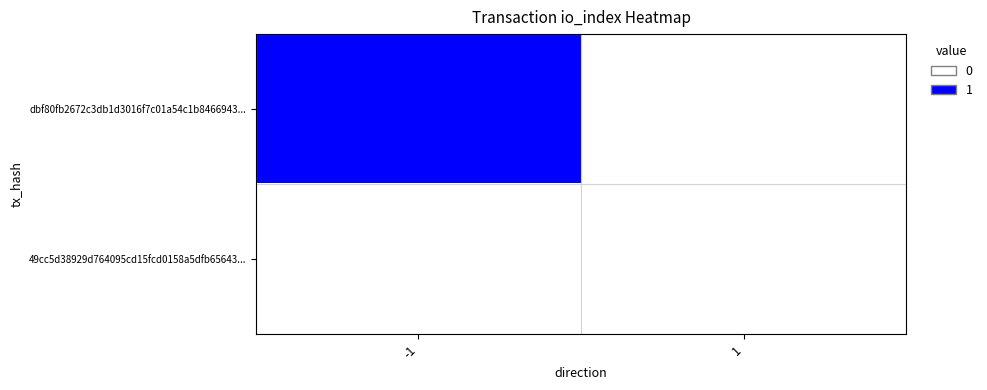

List the series in order of their overall mean, lowest first.

49cc5d38929d764095cd15fcd0158a5dfb65643..., dbf80fb2672c3db1d3016f7c01a54c1b8466943...